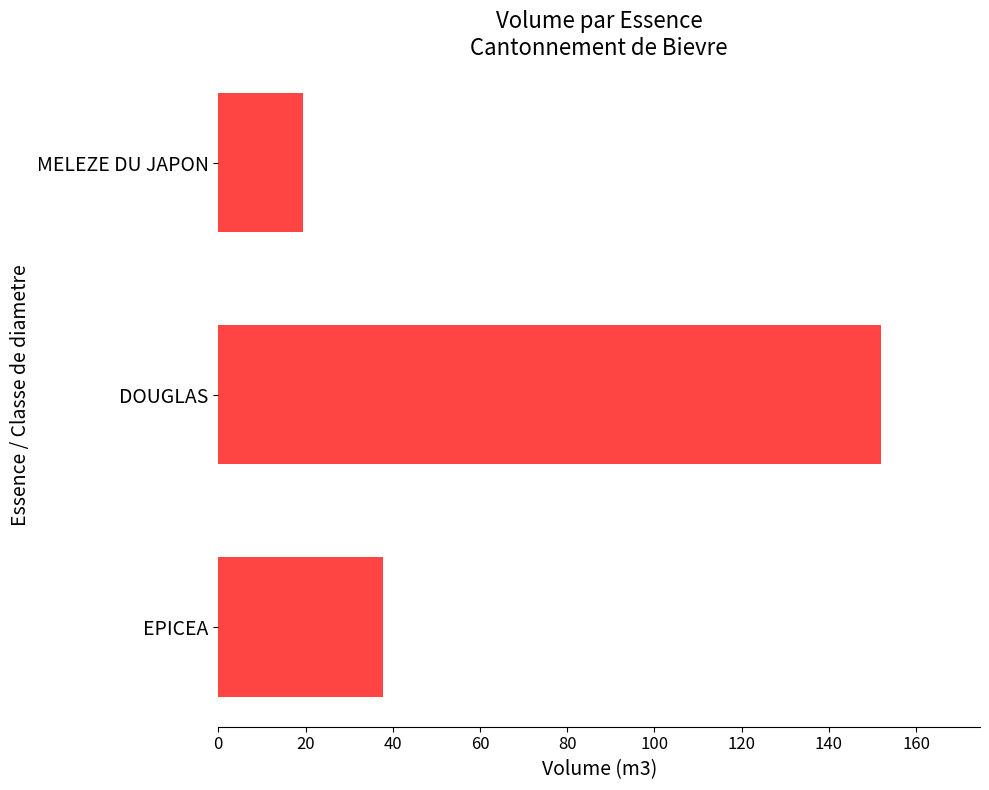

Count the number of values greater than 37.

2